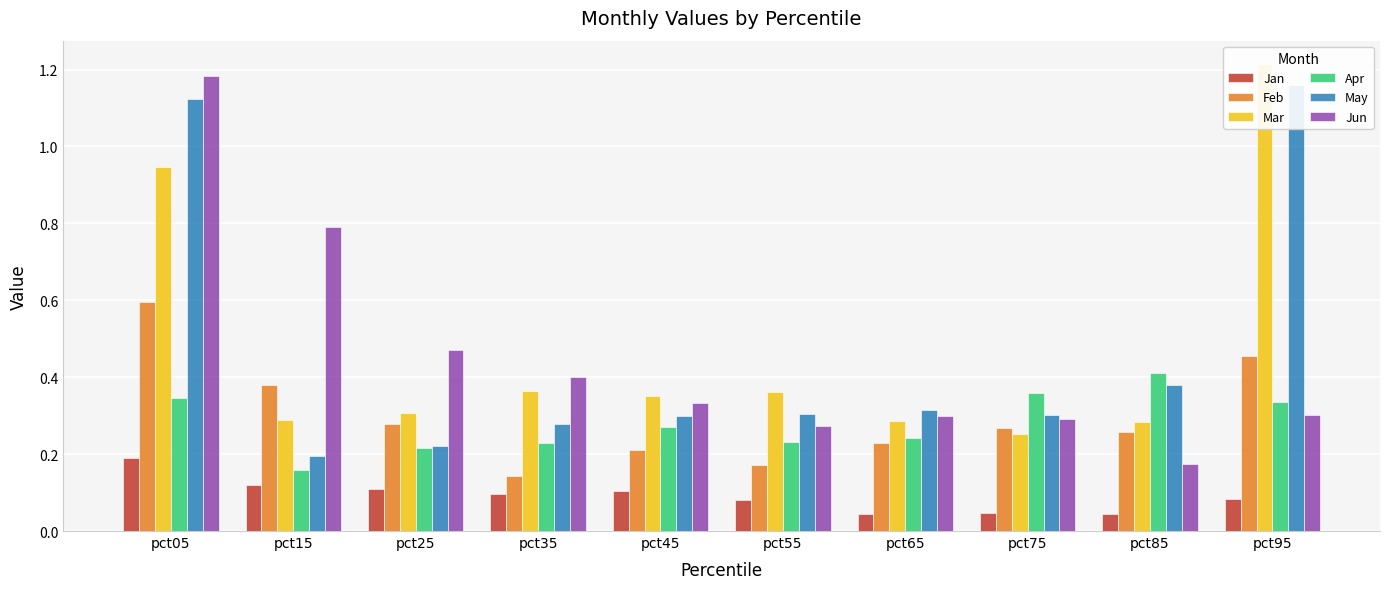

Reading right to left, list all the values displayed in this chart.

Jan: 0.1	0.0	0.0	0.0	0.1	0.1	0.1	0.1	0.1	0.2
Feb: 0.5	0.3	0.3	0.2	0.2	0.2	0.1	0.3	0.4	0.6
Mar: 1.2	0.3	0.3	0.3	0.4	0.4	0.4	0.3	0.3	0.9
Apr: 0.3	0.4	0.4	0.2	0.2	0.3	0.2	0.2	0.2	0.3
May: 1.2	0.4	0.3	0.3	0.3	0.3	0.3	0.2	0.2	1.1
Jun: 0.3	0.2	0.3	0.3	0.3	0.3	0.4	0.5	0.8	1.2